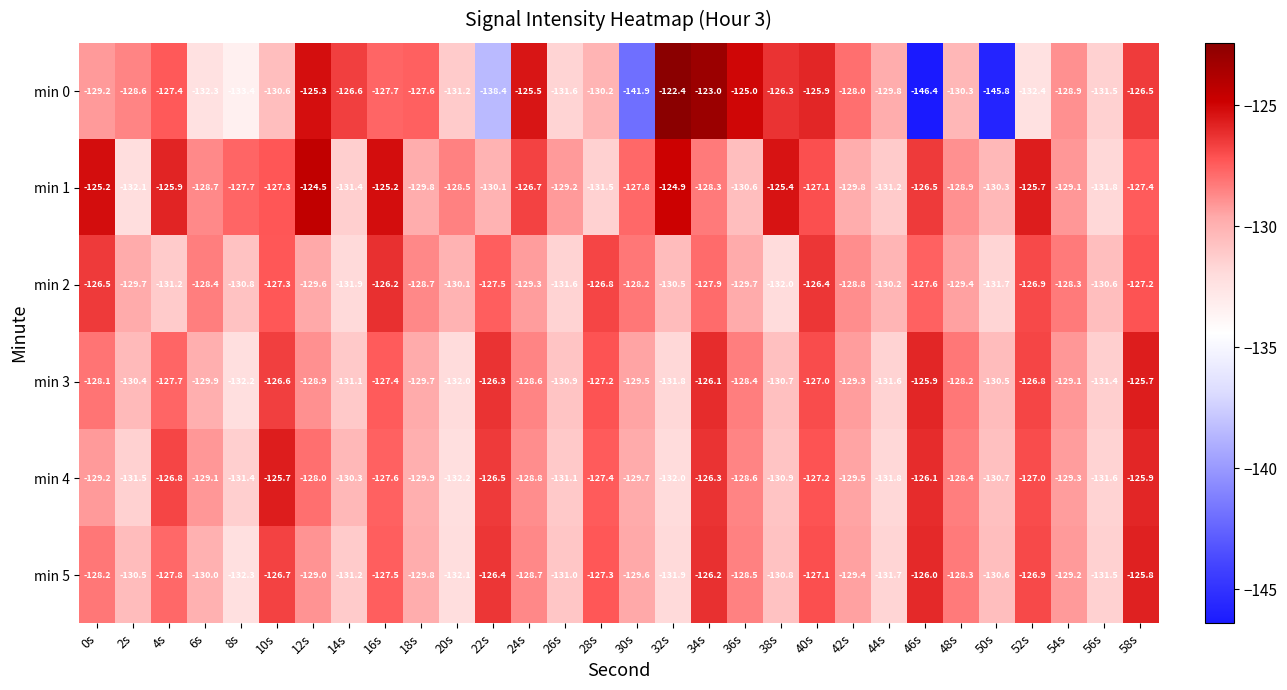

Which category has the highest value in the min 2 series?

16s